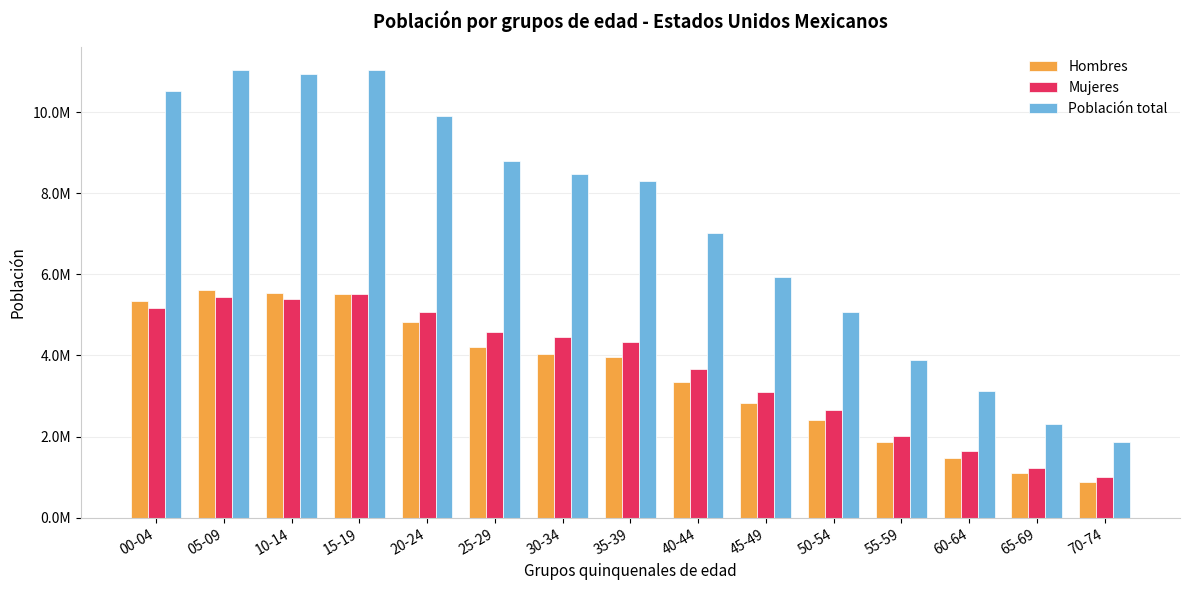

What position from the left is 00-04?

1